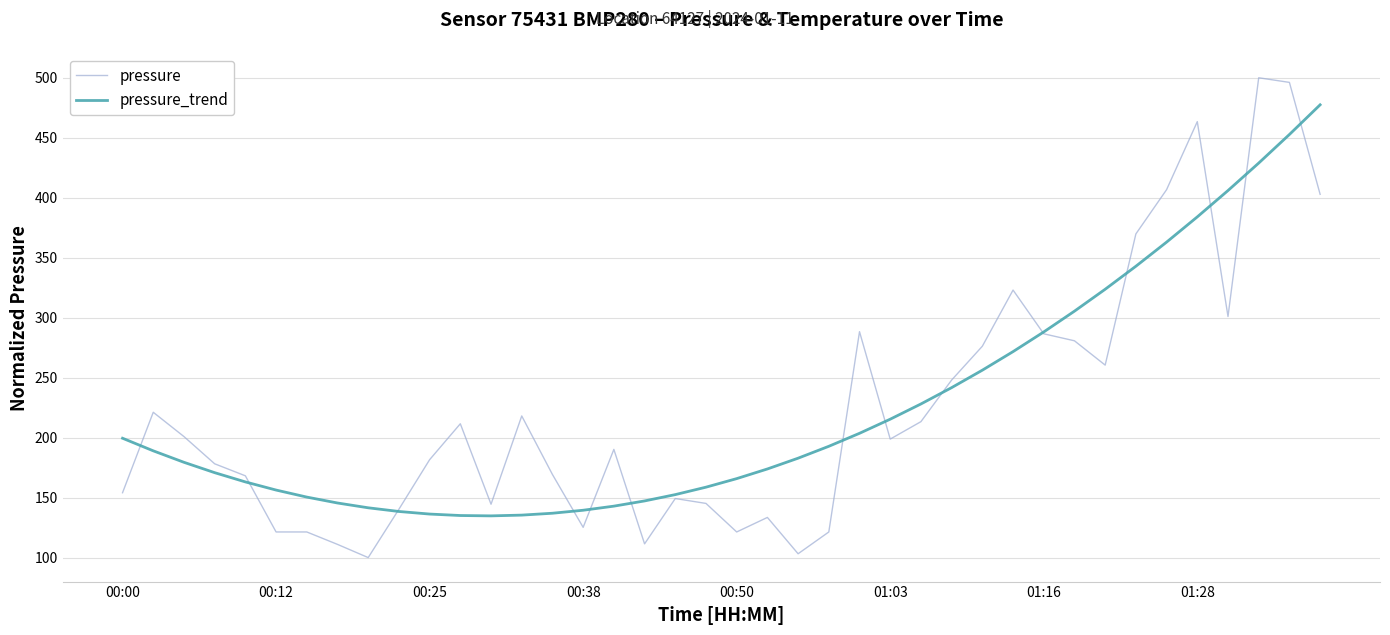

What is the highest value of the pressure series?

500.0